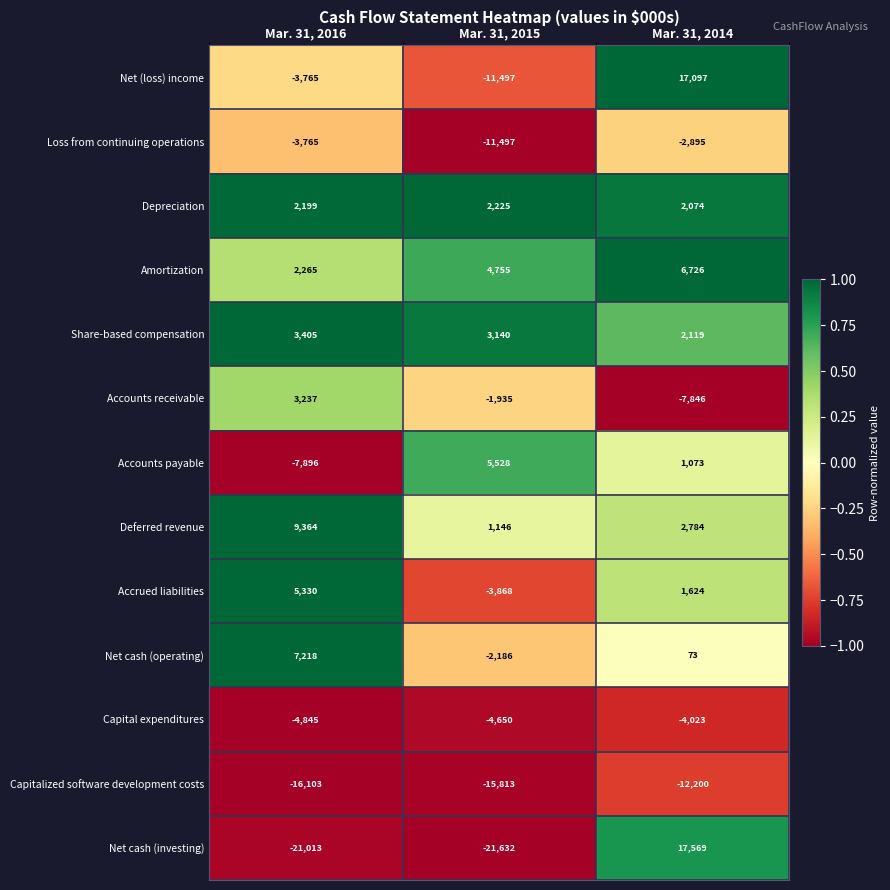

How many Depreciation values are between 2074 and 2225?

3